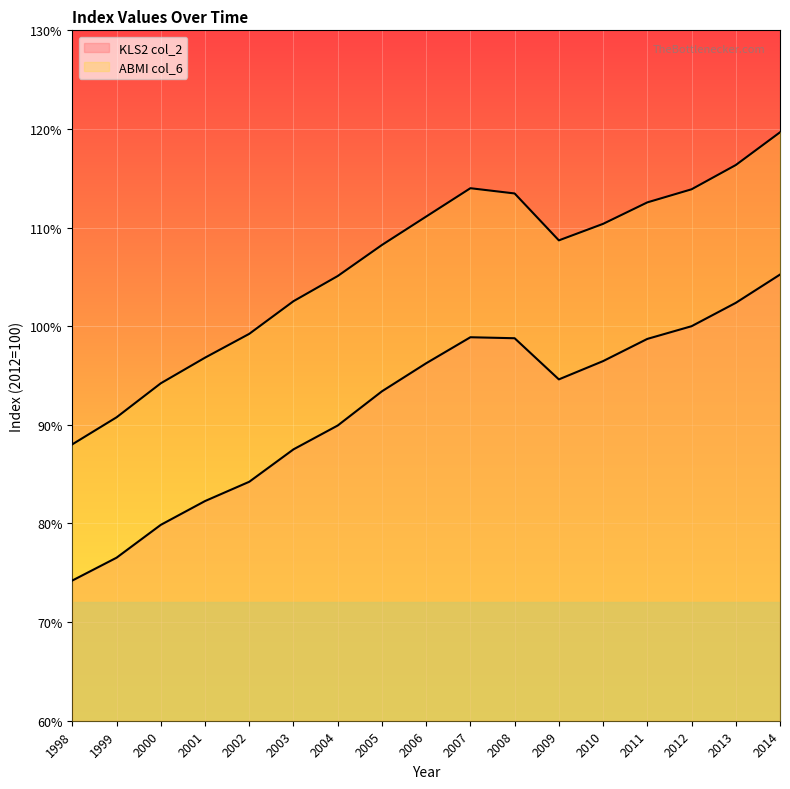

Where does the KLS2 col_2 series first go above 94?

2006